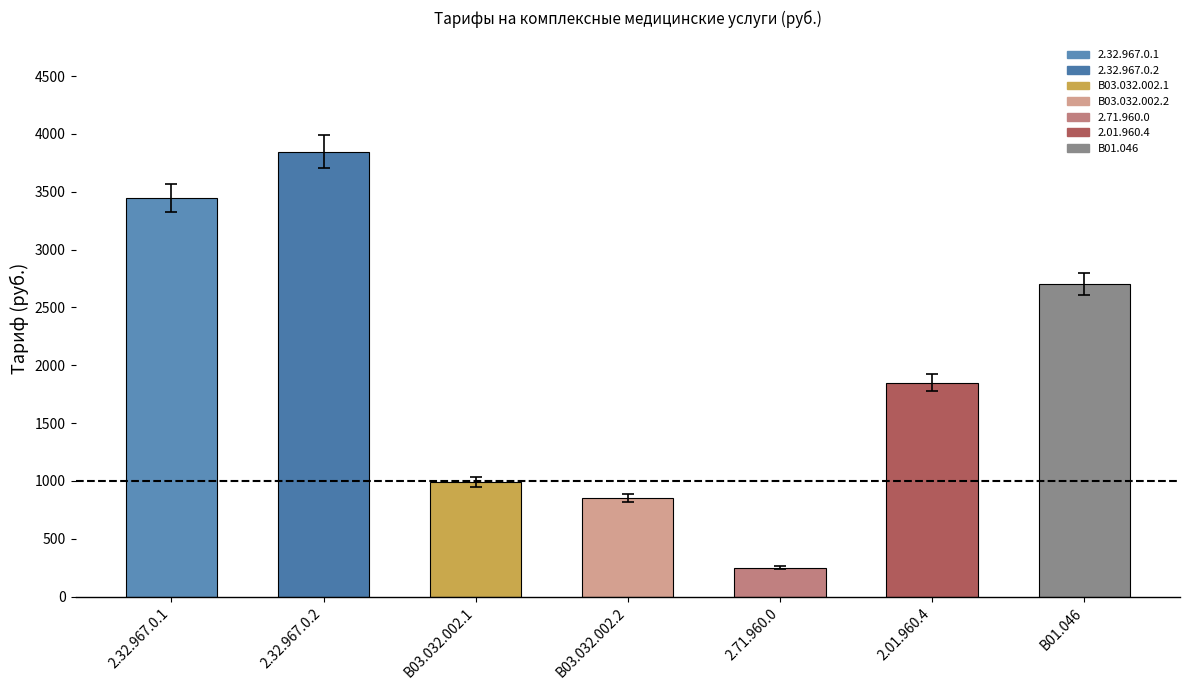

Which category has the highest value across all series?

2.32.967.0.2